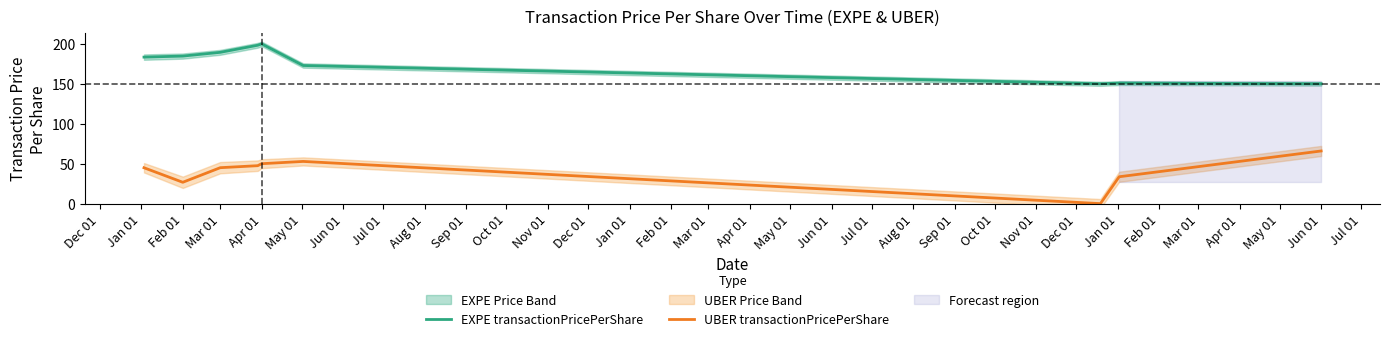

What is the value of the UBER transactionPricePerShare point at the 4th from the left?

47.5